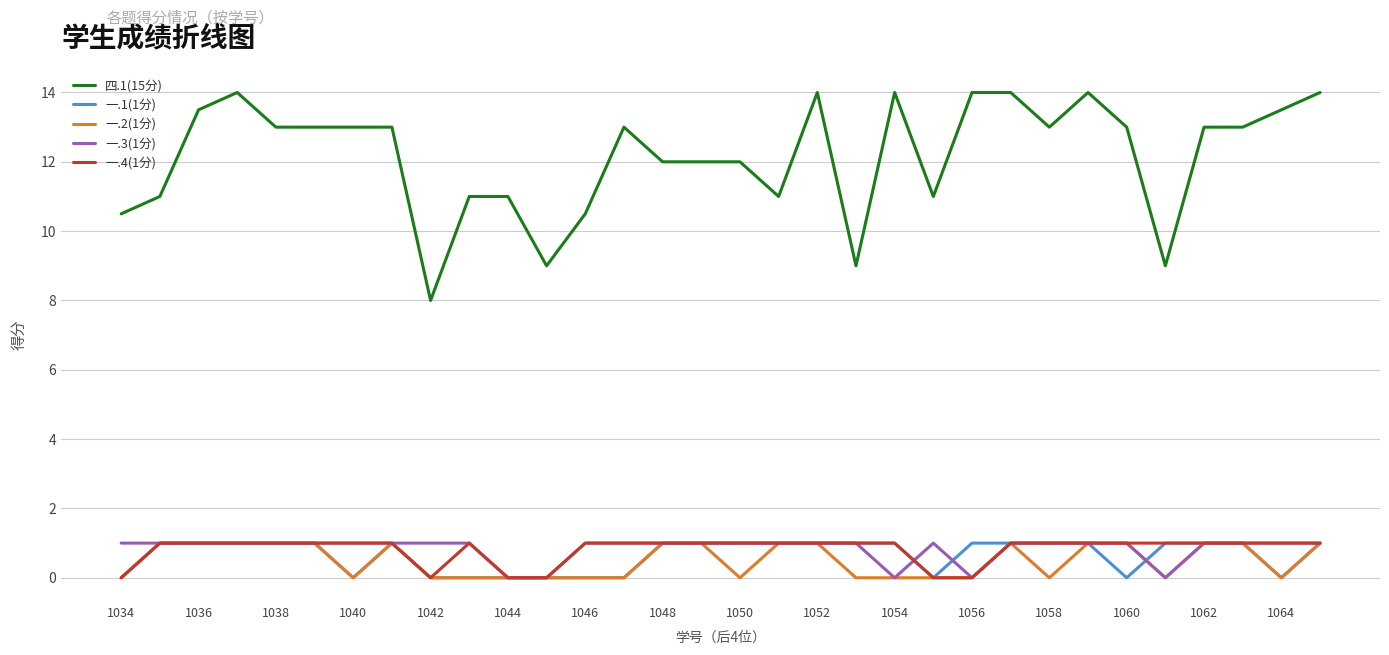

What is the greatest value displayed?

14.0